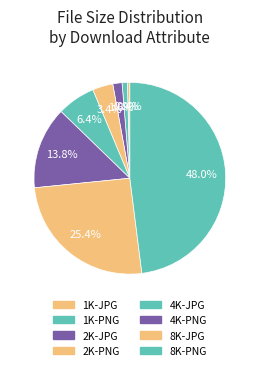

How many slices are in this pie chart?

8